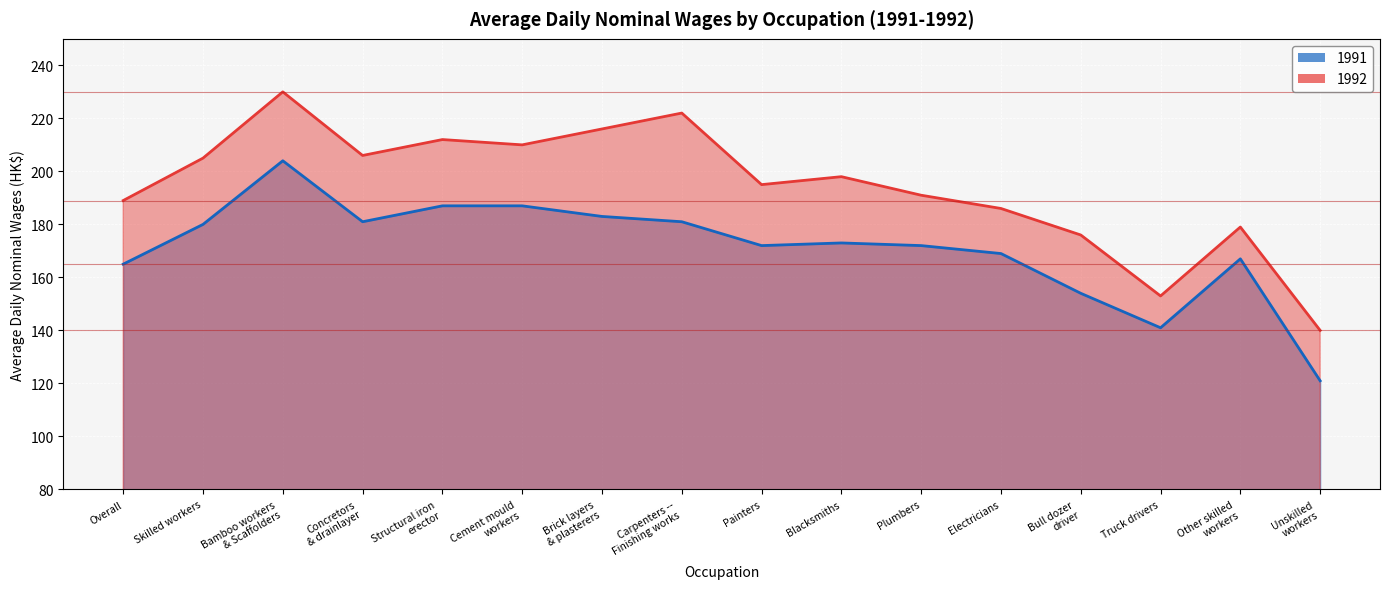

What position from the right is Brick layers
& plasterers?

10